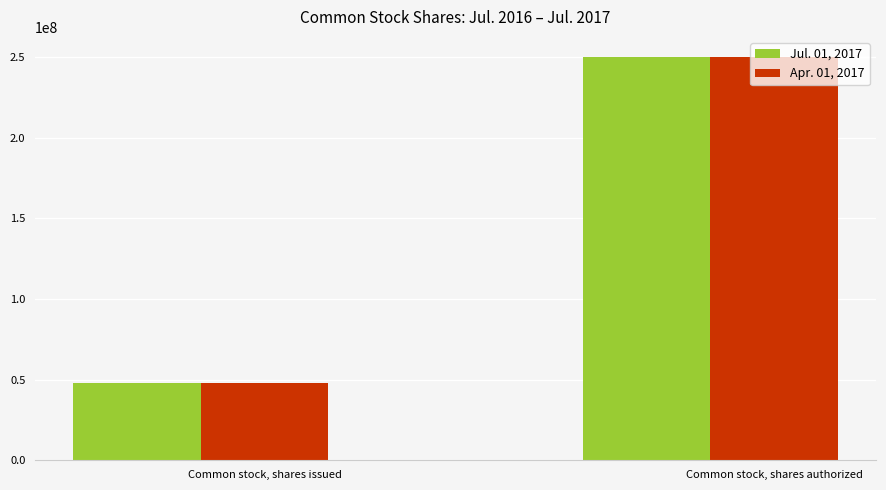

What is the difference between the highest and lowest values at Common stock, shares issued?

7786